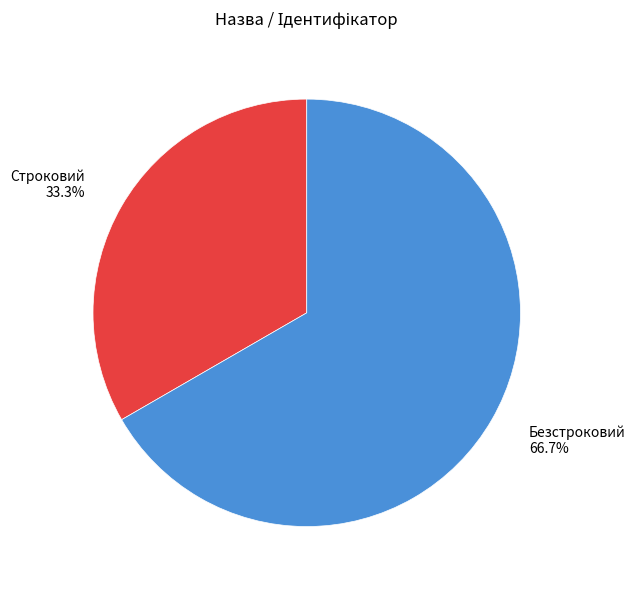

How many segments does this pie chart have?

2